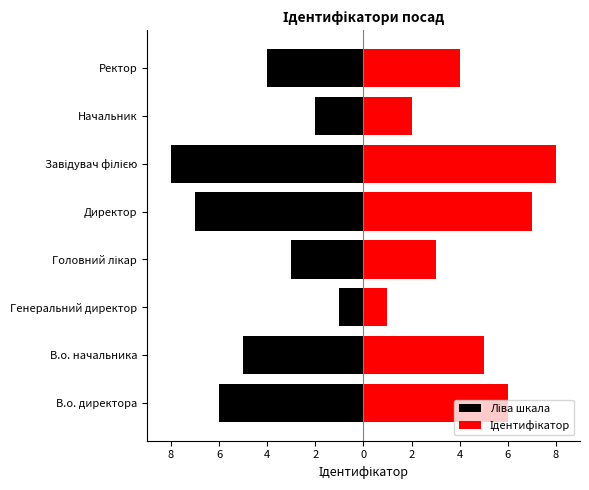

Reading left to right, what are all the values shown in this chart?

Ліва шкала: -6	-5	-1	-3	-7	-8	-2	-4
Ідентифікатор: 6	5	1	3	7	8	2	4